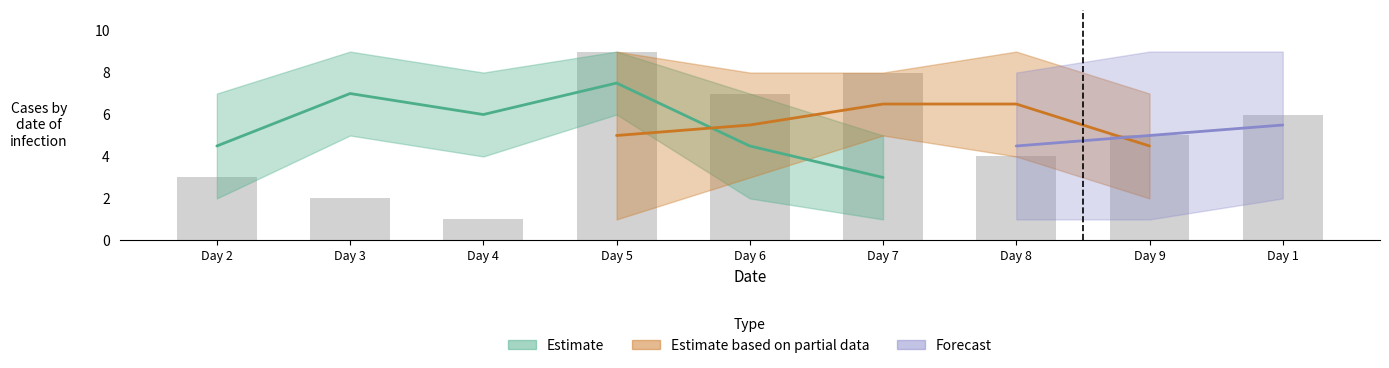

What is the value of the Partial_lower bar at the 5th from the left?

3